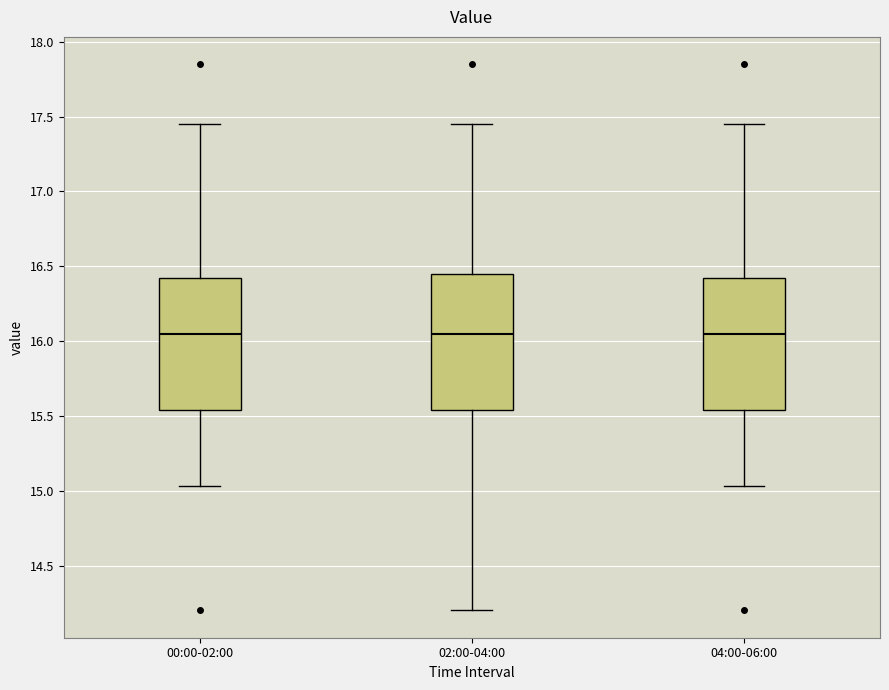

Where does the lower whisker of the box for 00:00-02:00 end on the y-axis? The values are not printed on the chart, so give them approximately, as read against the axis.

15.05